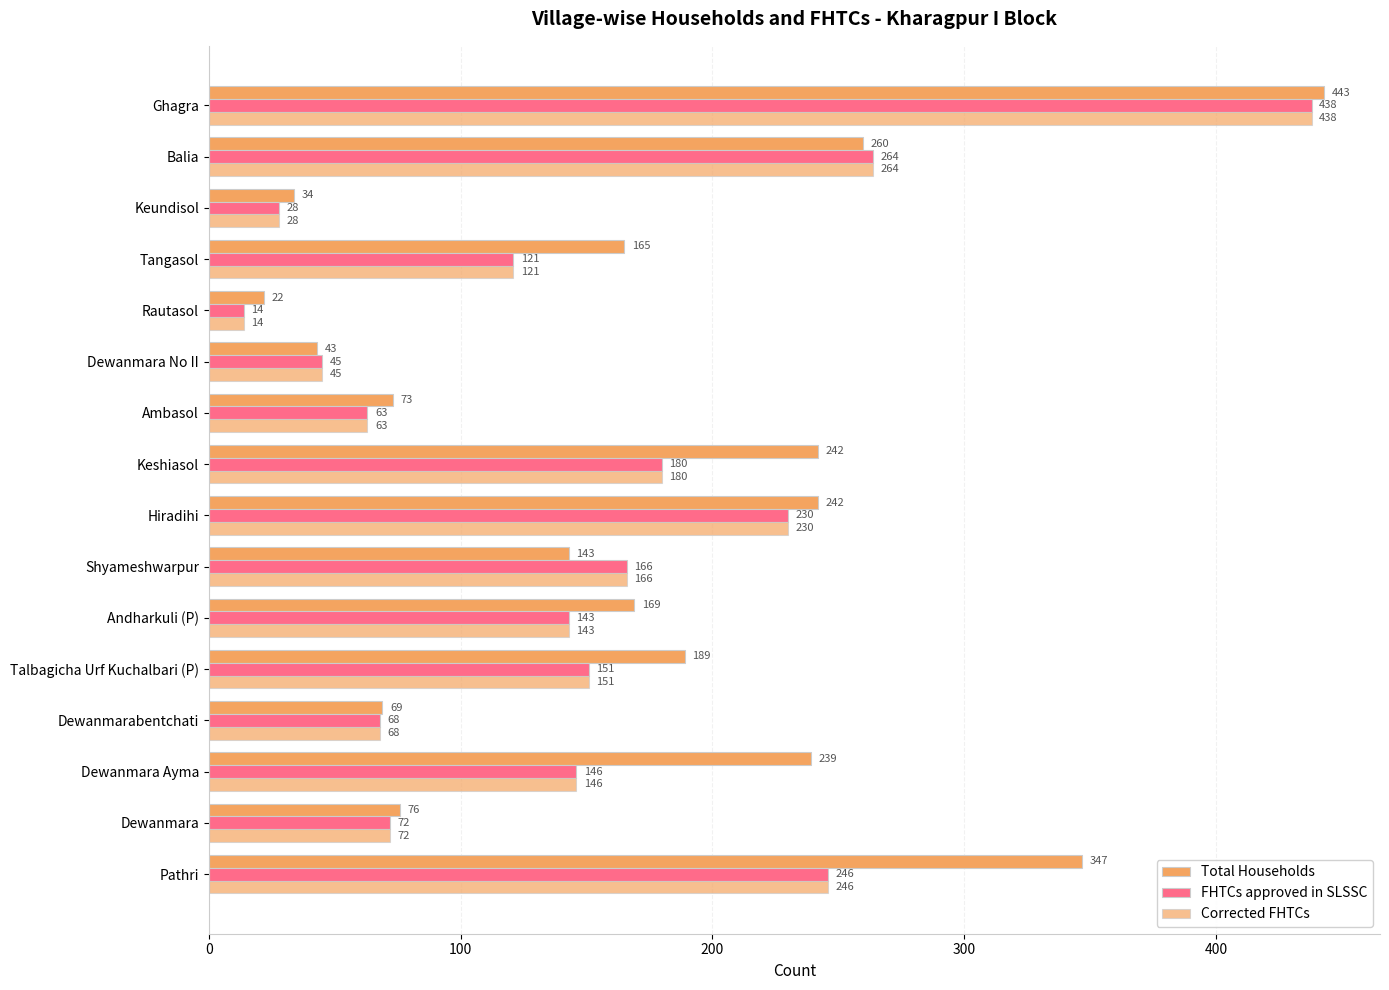

Count the number of data series in this chart.

3